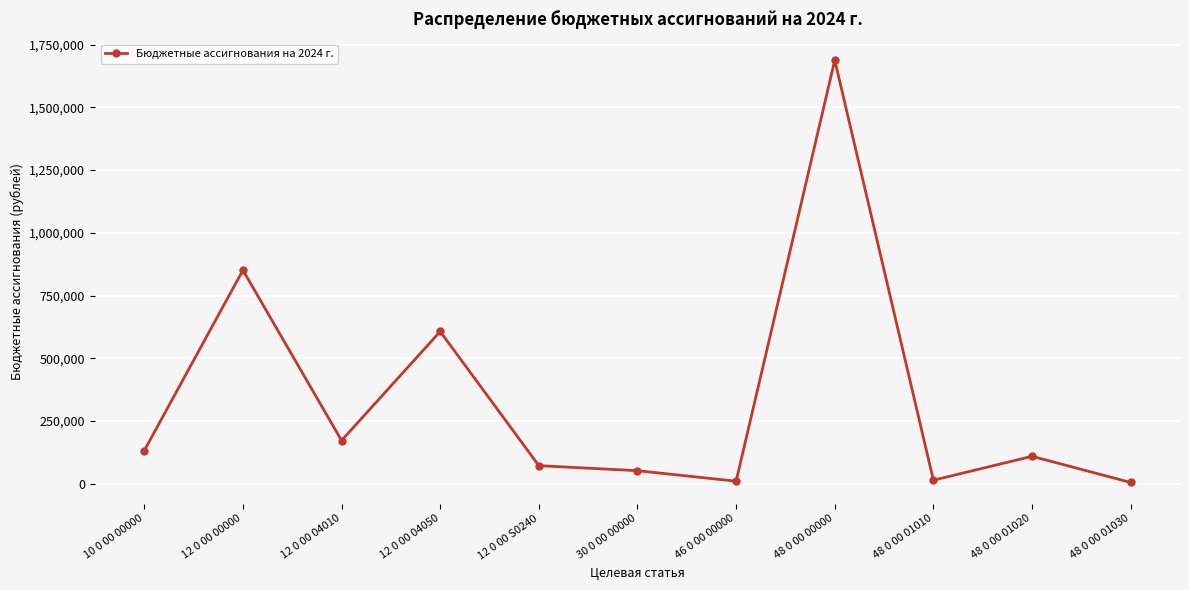

What is the greatest value displayed?

1687699.8